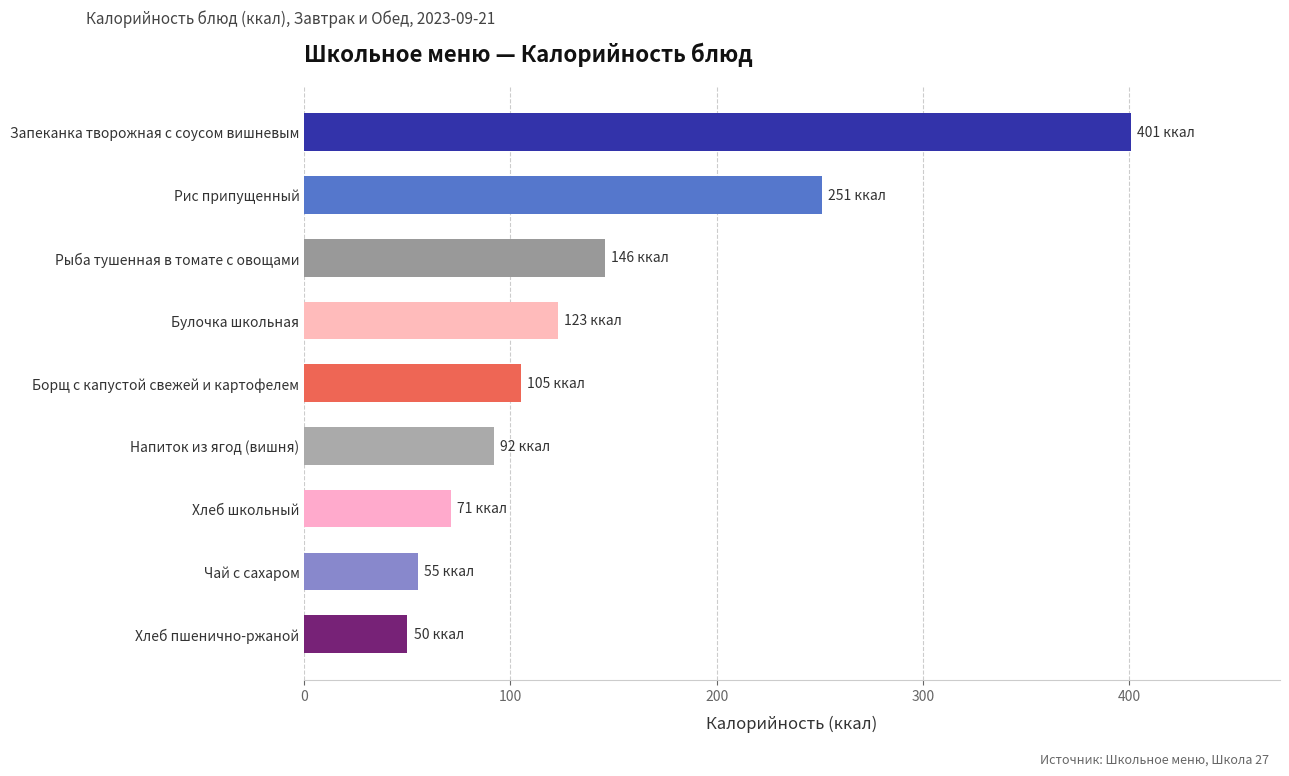

Does the chart contain any negative values?

No